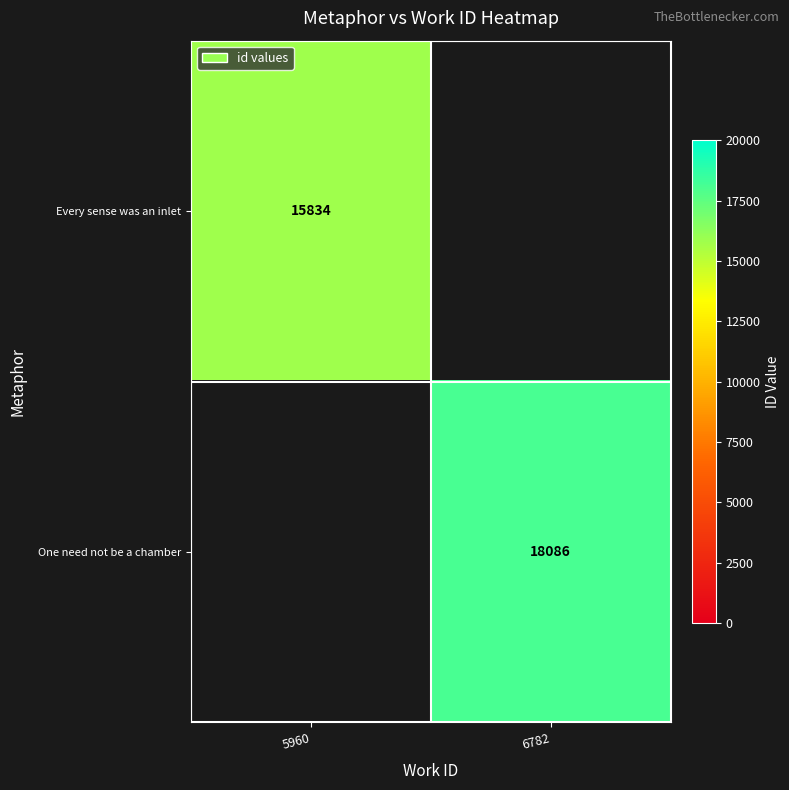

Is the value of Every sense was an inlet at 5960 greater than the value of One need not be a chamber at 6782?

No